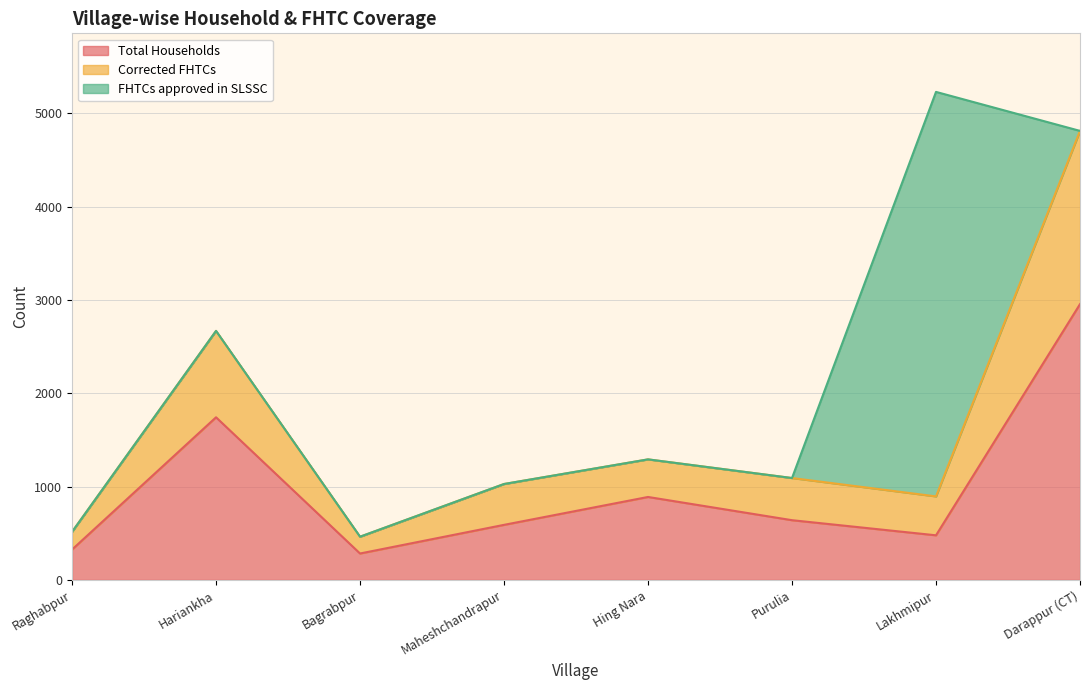

How many data points does each series have?

8